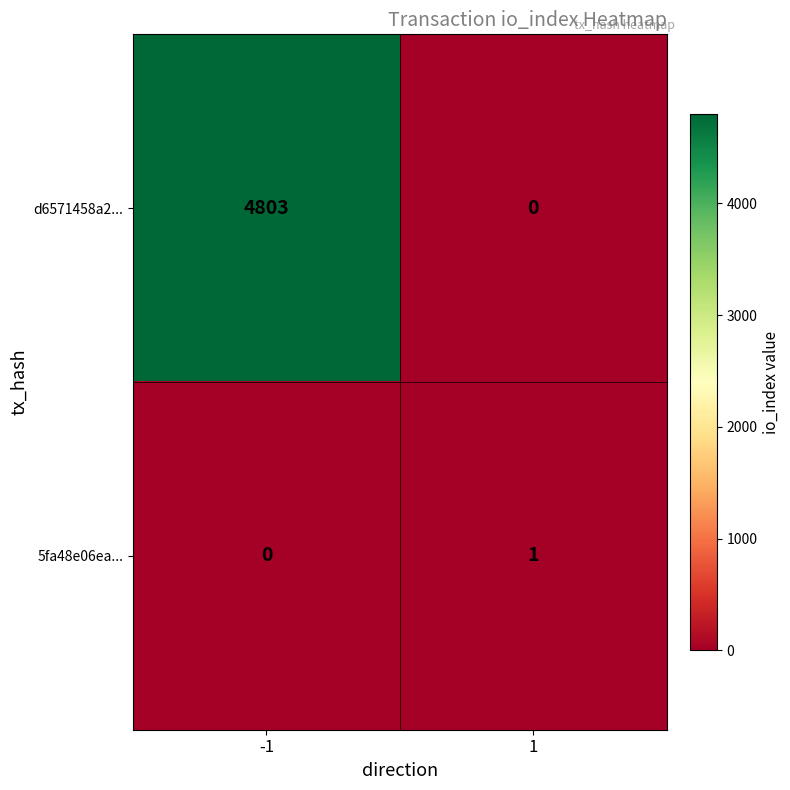

List the series in order of their overall mean, lowest first.

5fa48e06ea..., d6571458a2...